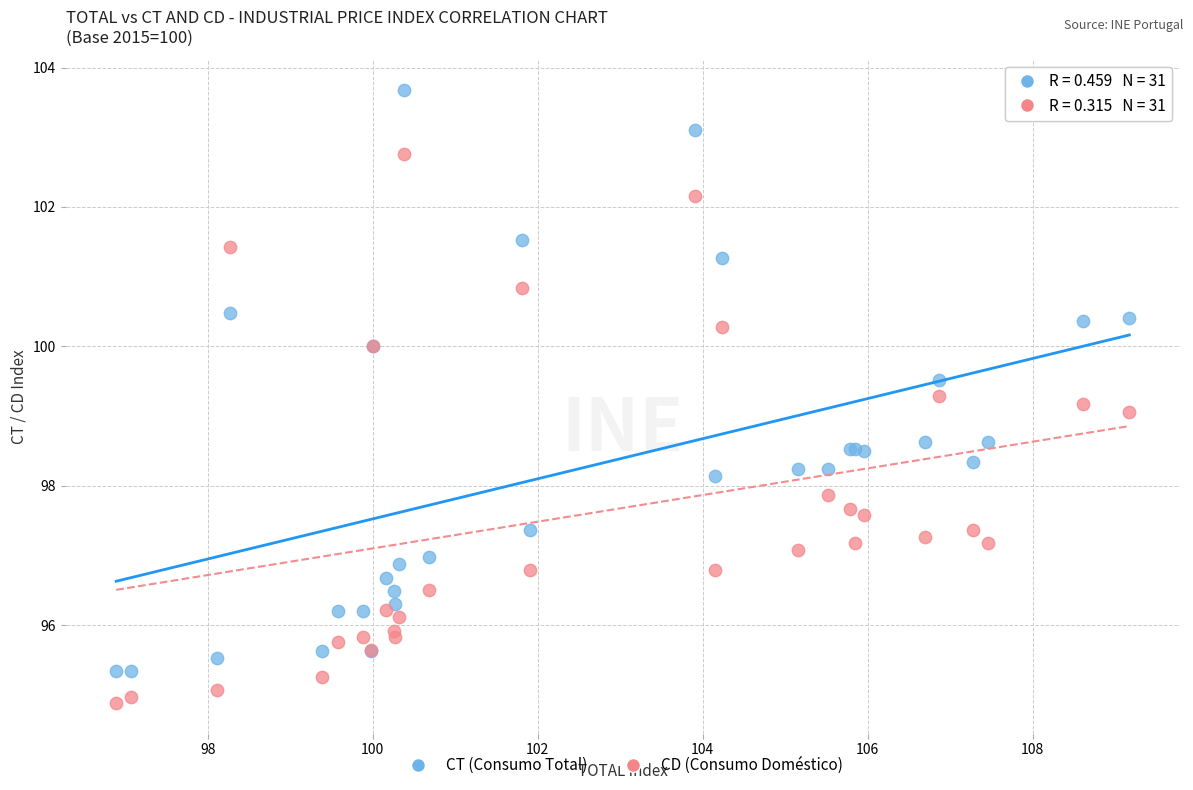

Which series has the widest spread of Y values?

CT (Consumo Total)